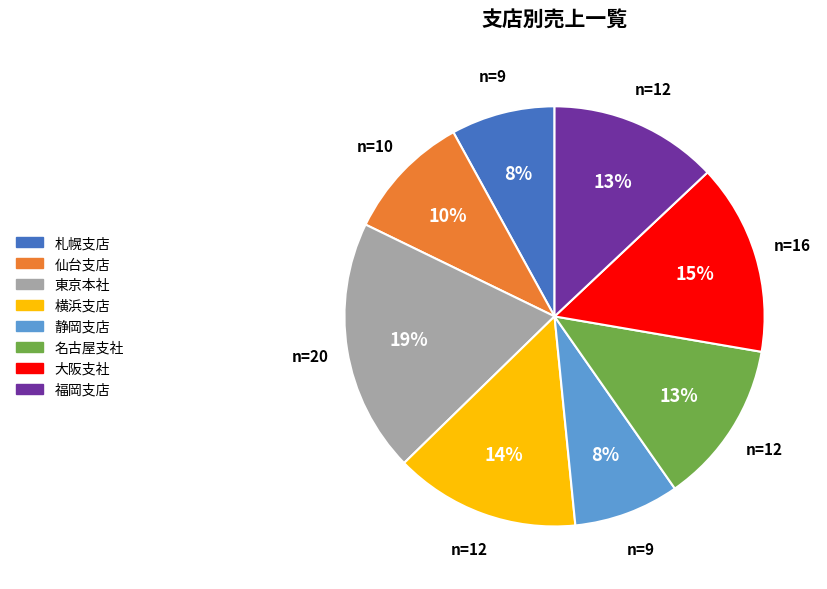

Is it true that 横浜支店 is 14% of the pie?

True